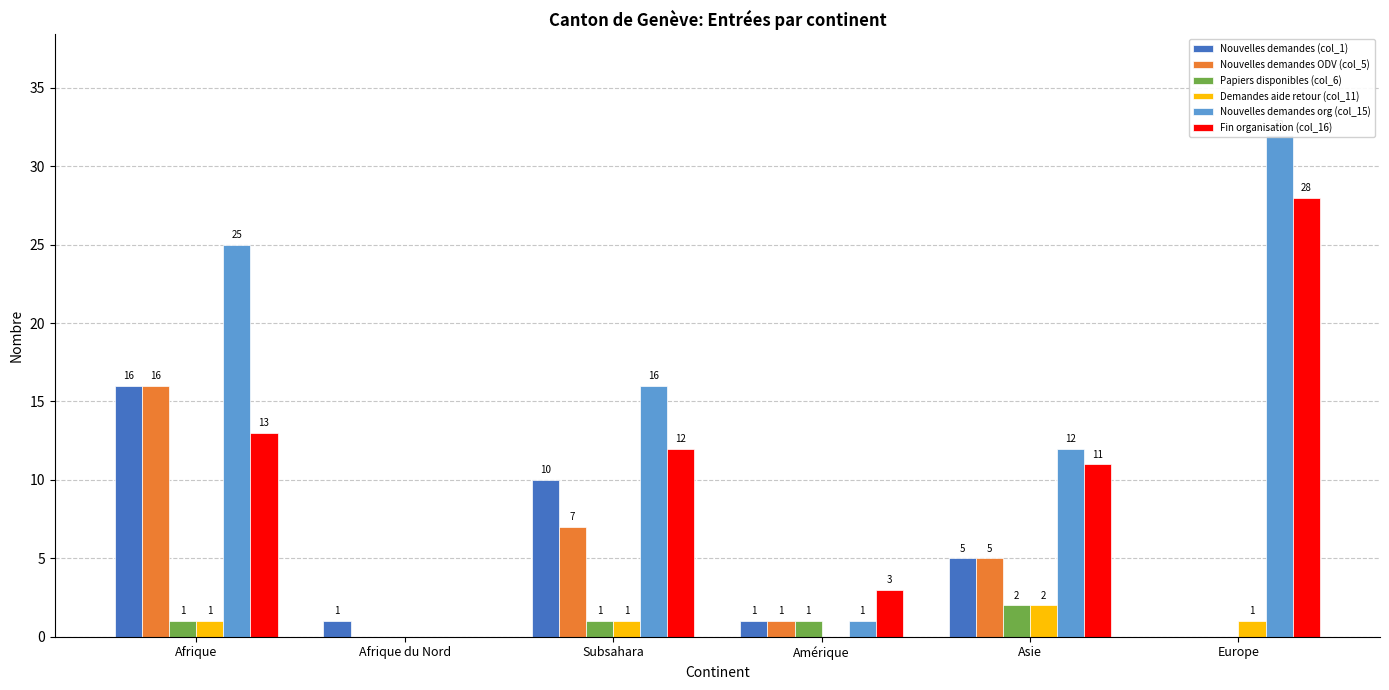

Which series has the widest spread of values?

Nouvelles demandes org (col_15)